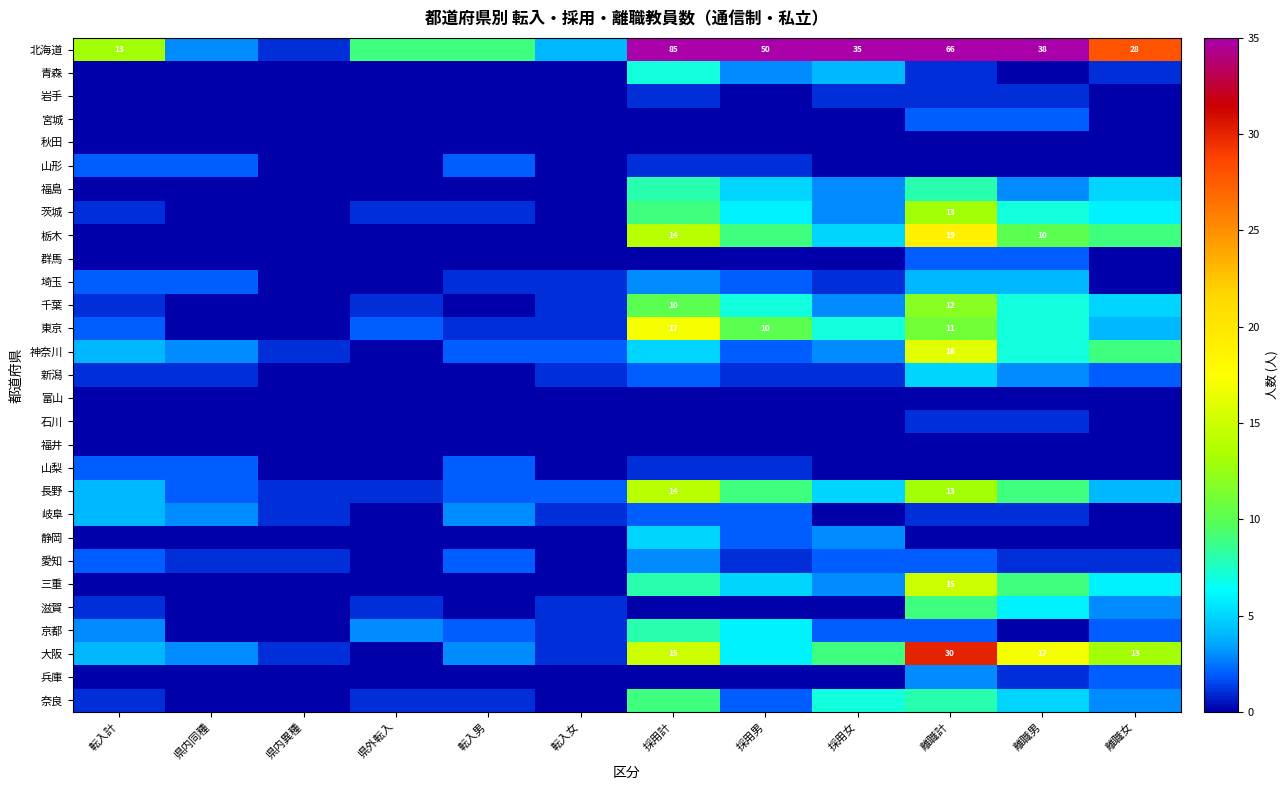

The 東京 series shows 11 at 離職計. True or false?

True